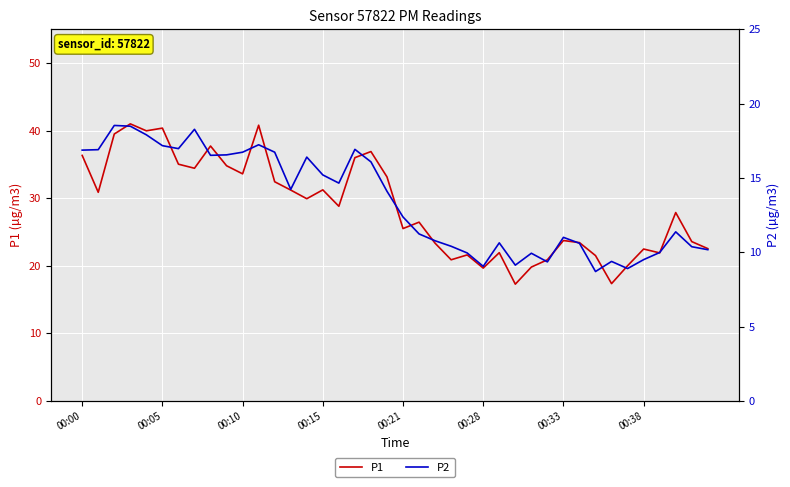

What is the minimum value for P1?

17.3